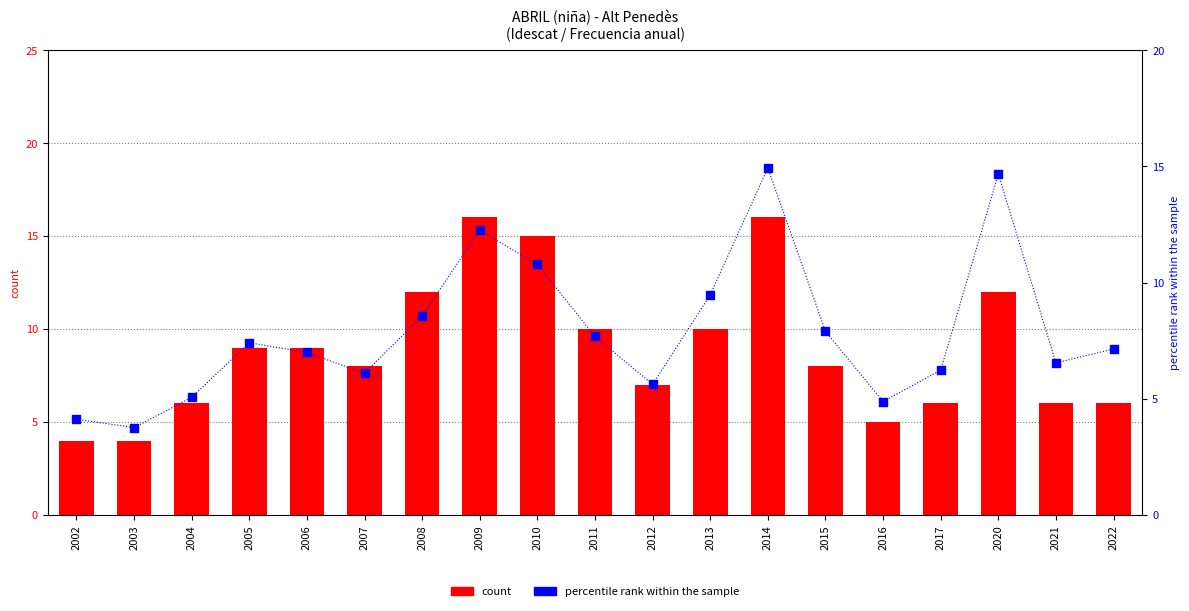

What is the total value across all series at 2020?

26.7